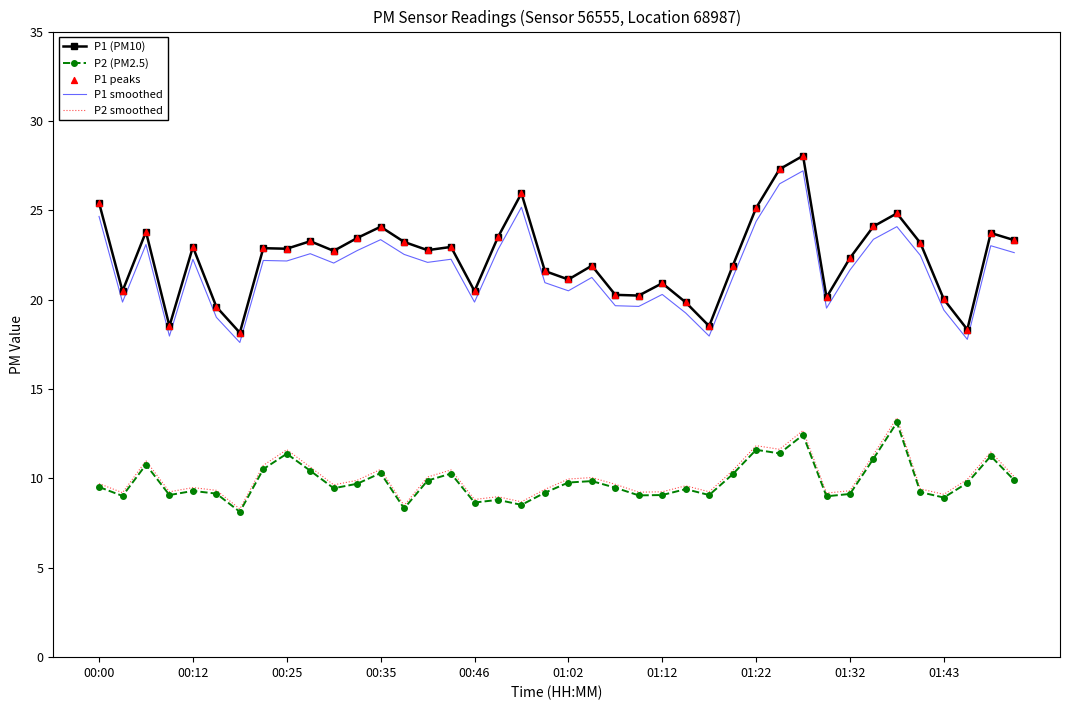

Which series has the largest range (max minus min)?

P1 (PM10)